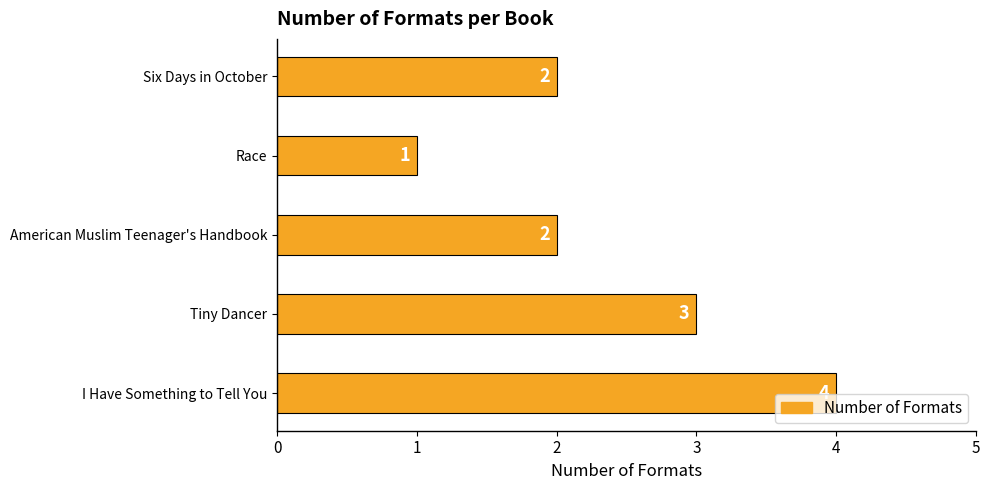

What is the difference between the maximum and minimum values?

3